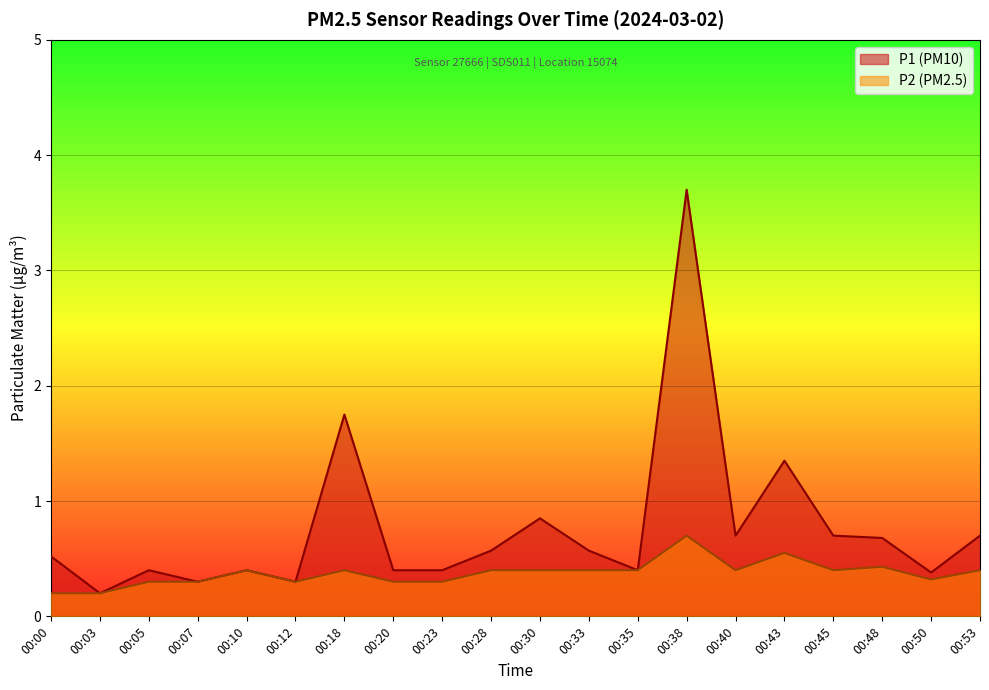

At how many categories does at least one series exceed 2?

1